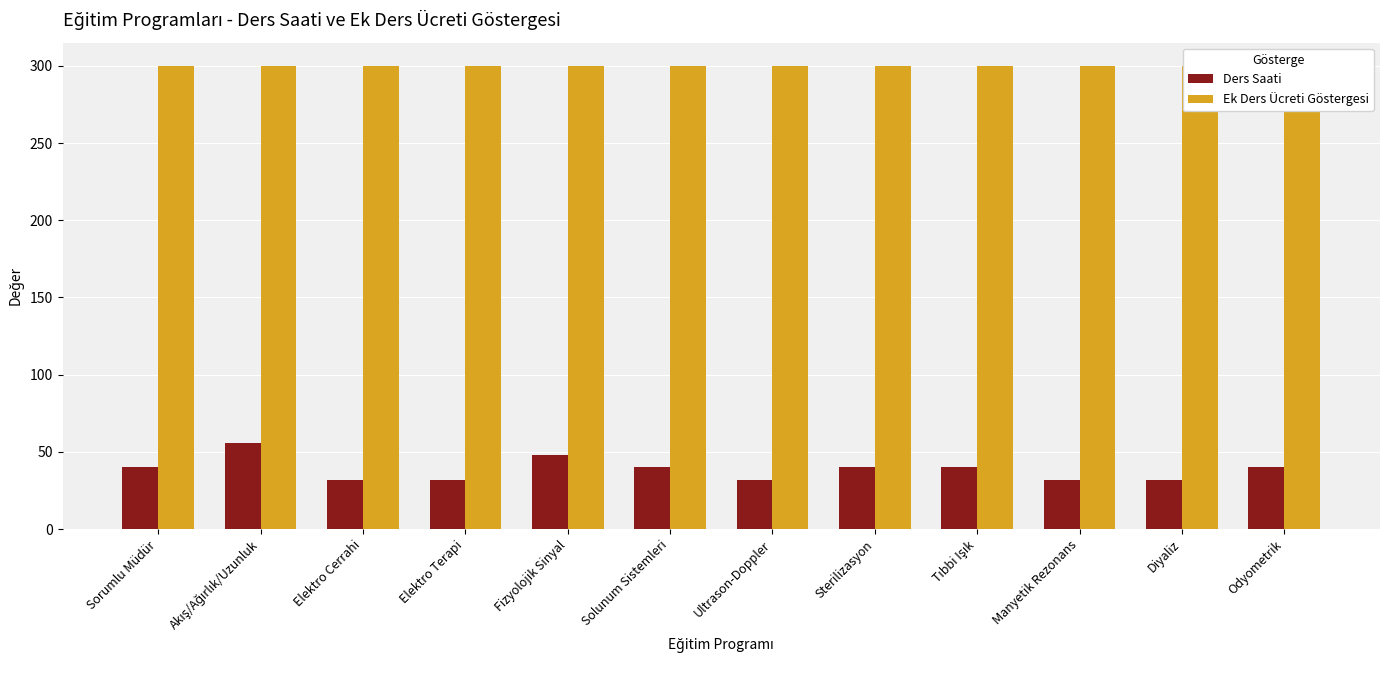

Rank the categories by Ek Ders Ücreti Göstergesi value from highest to lowest.

Sorumlu Müdür, Akış/Ağırlık/Uzunluk, Elektro Cerrahi, Elektro Terapi, Fizyolojik Sinyal, Solunum Sistemleri, Ultrason-Doppler, Sterilizasyon, Tıbbi Işık, Manyetik Rezonans, Diyaliz, Odyometrik